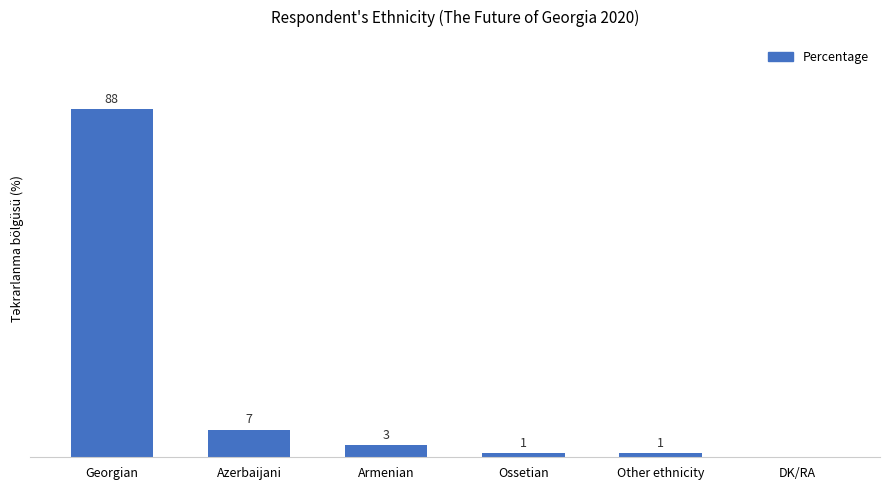

Where does the data first go above 3?

Georgian